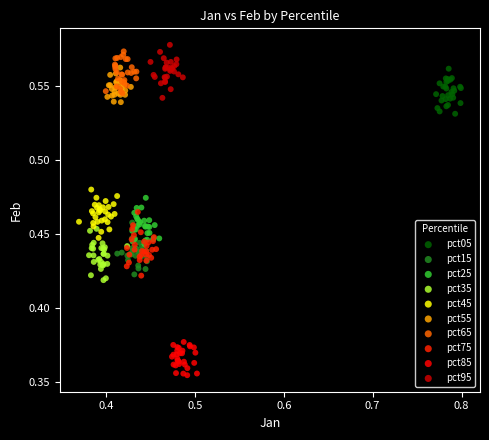

Which series contains the lowest Y value?

pct85